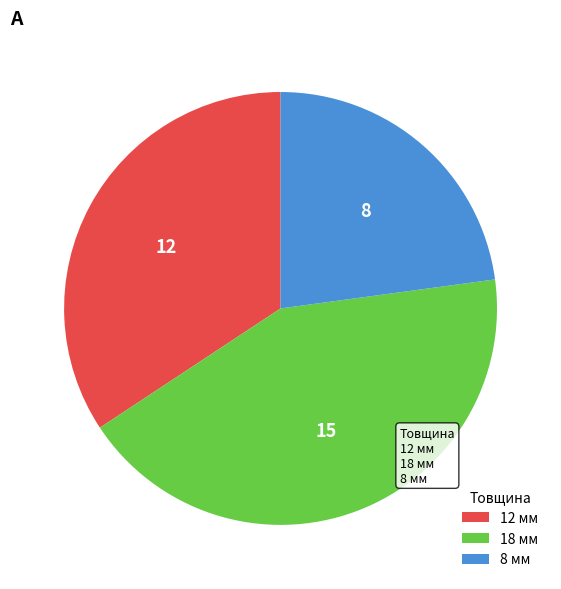

How many slices are in this pie chart?

3